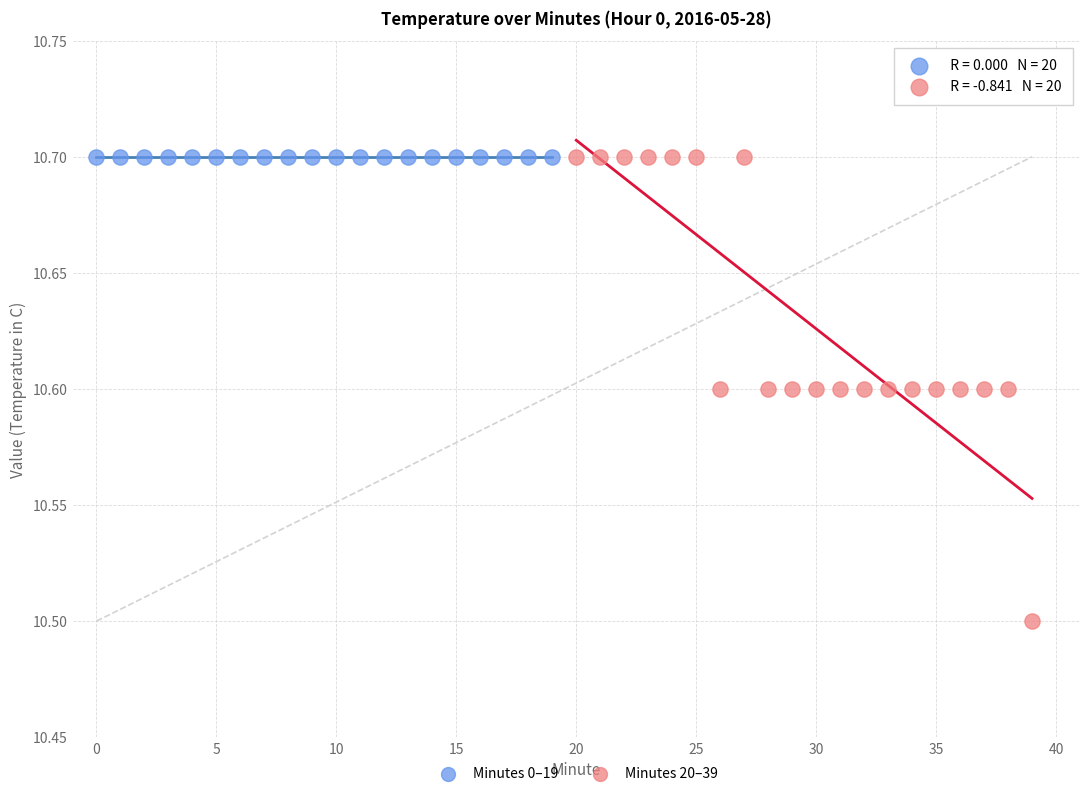

Which series reaches the minimum Y coordinate?

Minutes 20–39